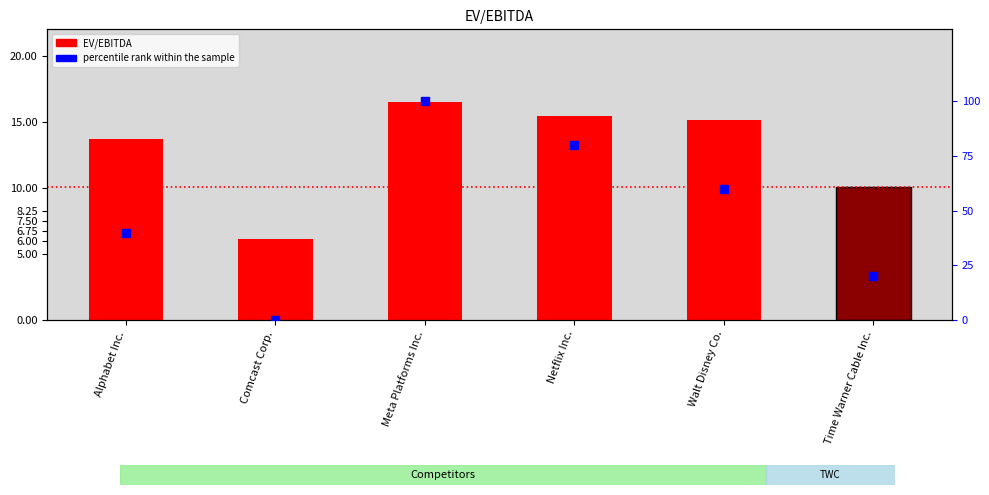

At which category is the sum across all series the highest?

Meta Platforms Inc.